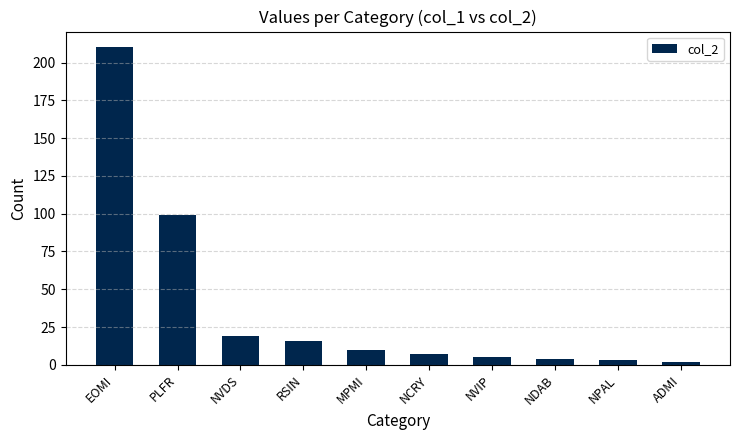

What is the label of the 10th bar from the right?

EOMI